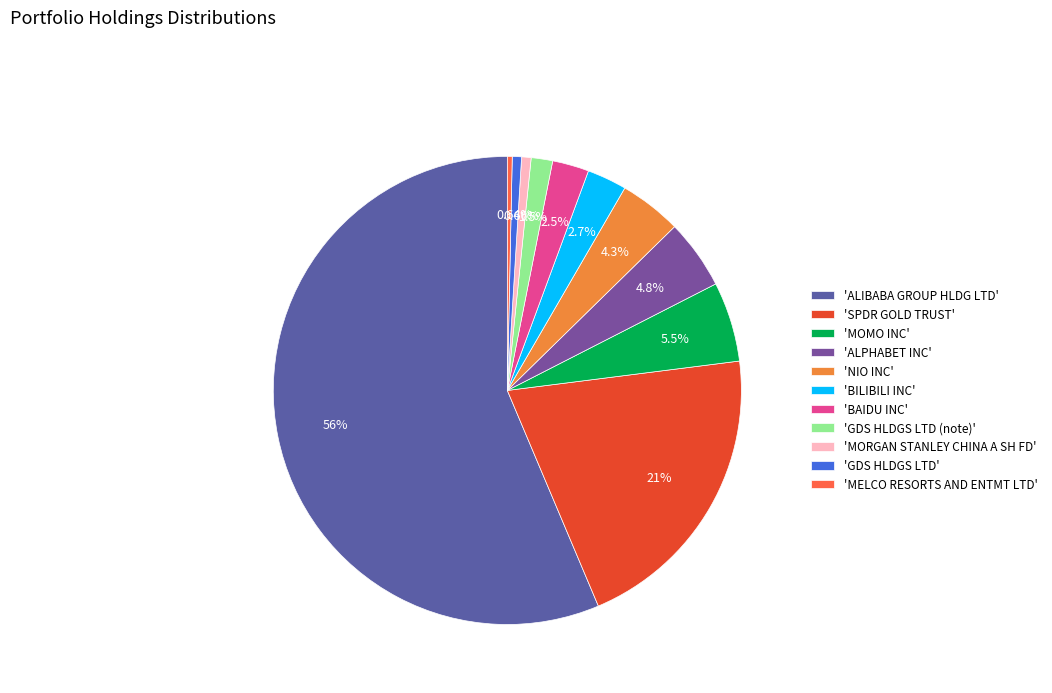

Which slice is the largest?

'ALIBABA GROUP HLDG LTD'